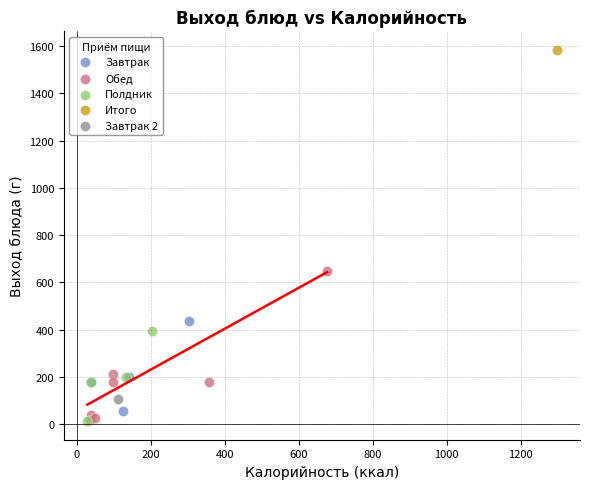

Which series contains the highest Y value?

Итого